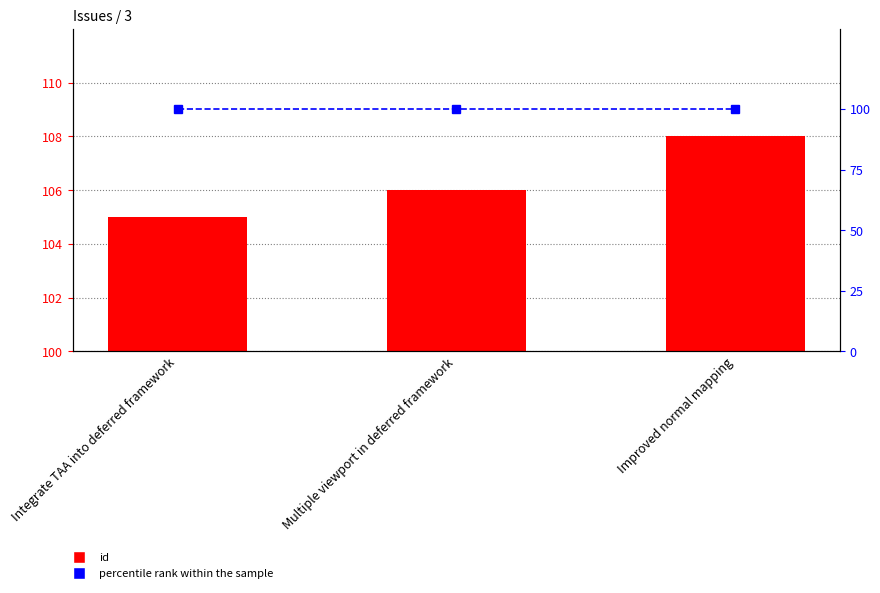

At which label is percentile rank within the sample closest to 100?

Integrate TAA into deferred framework